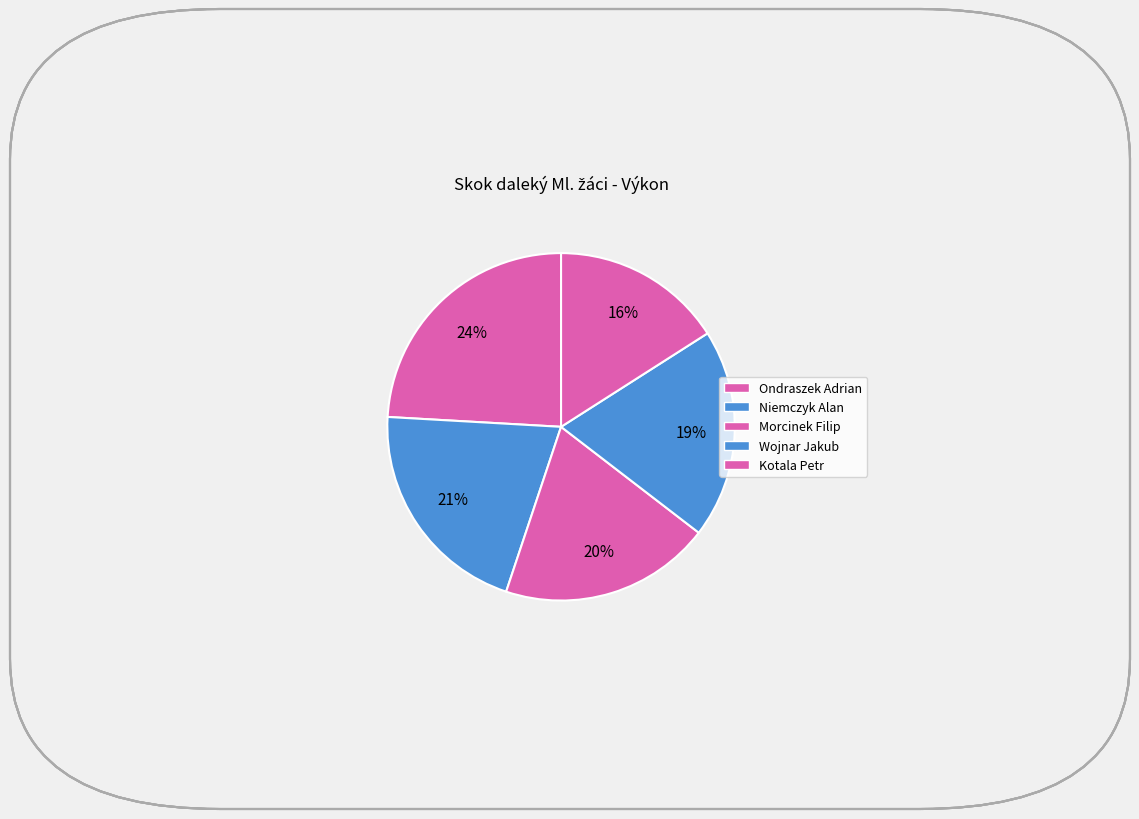

Does any single category account for the majority?

No